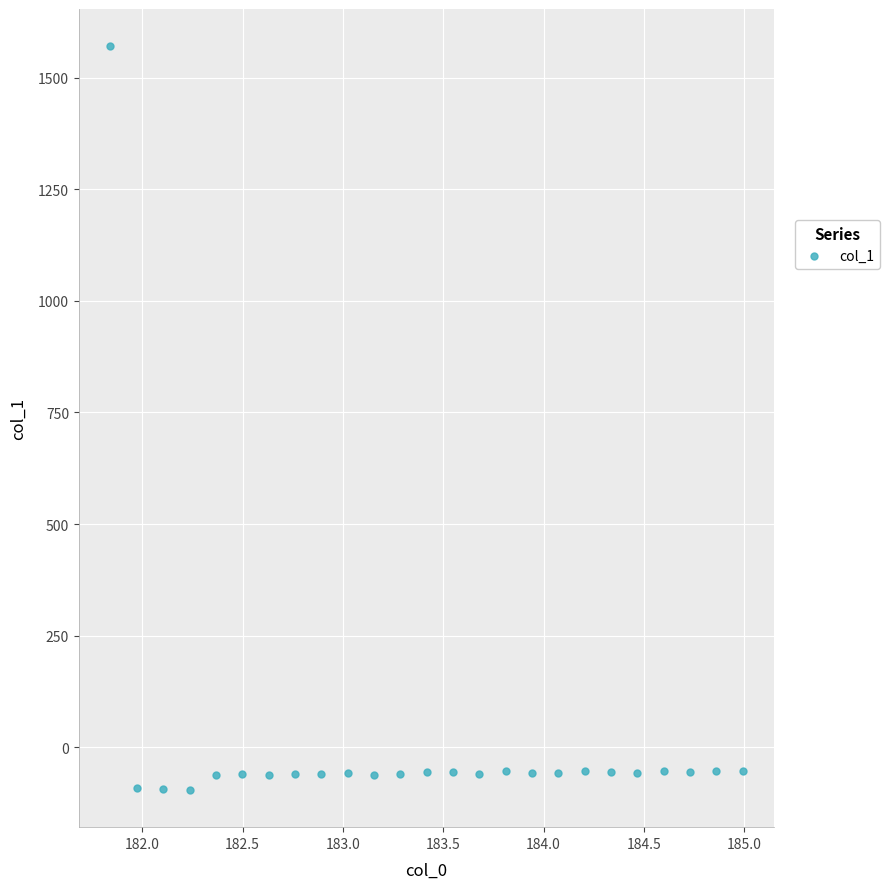

What is the range of X values (max minus min)?

3.1